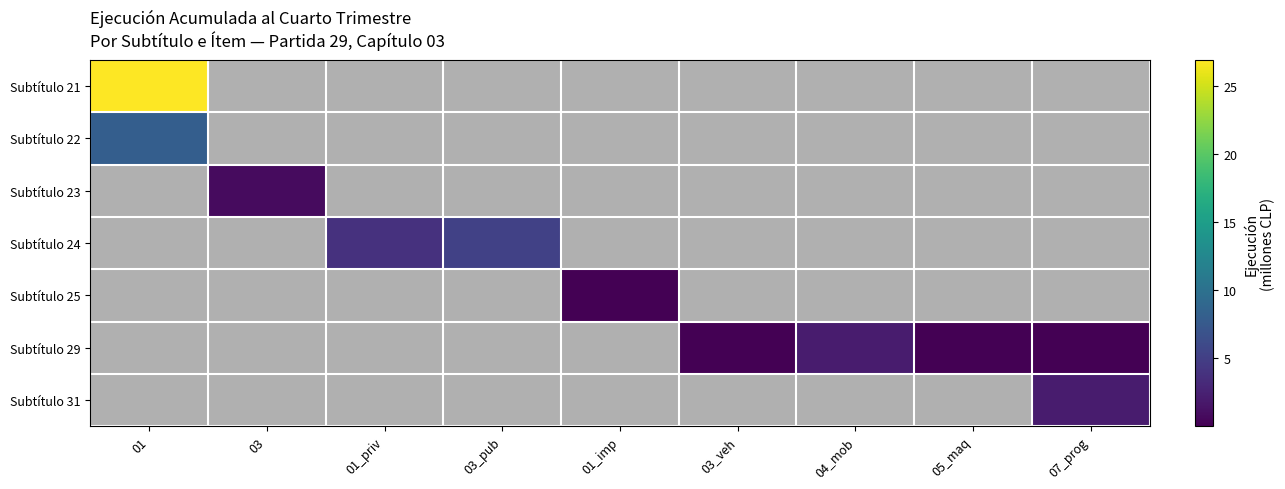

Is the value of Subtítulo 25 at 01 greater than the value of Subtítulo 31 at 05_maq?

No